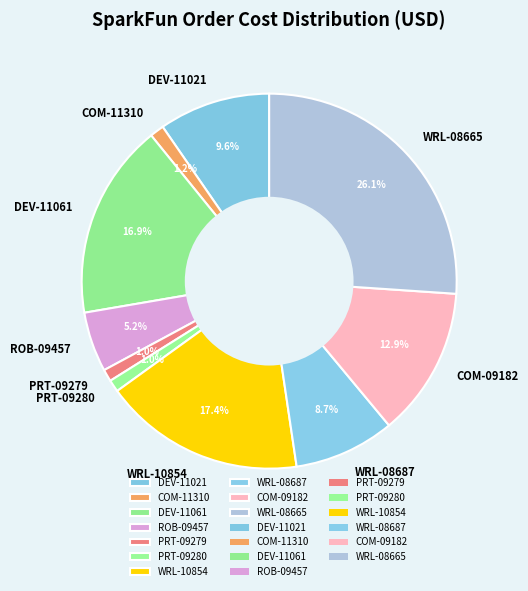

What is the ratio of the value at COM-09182 to the value at WRL-08665?

0.5